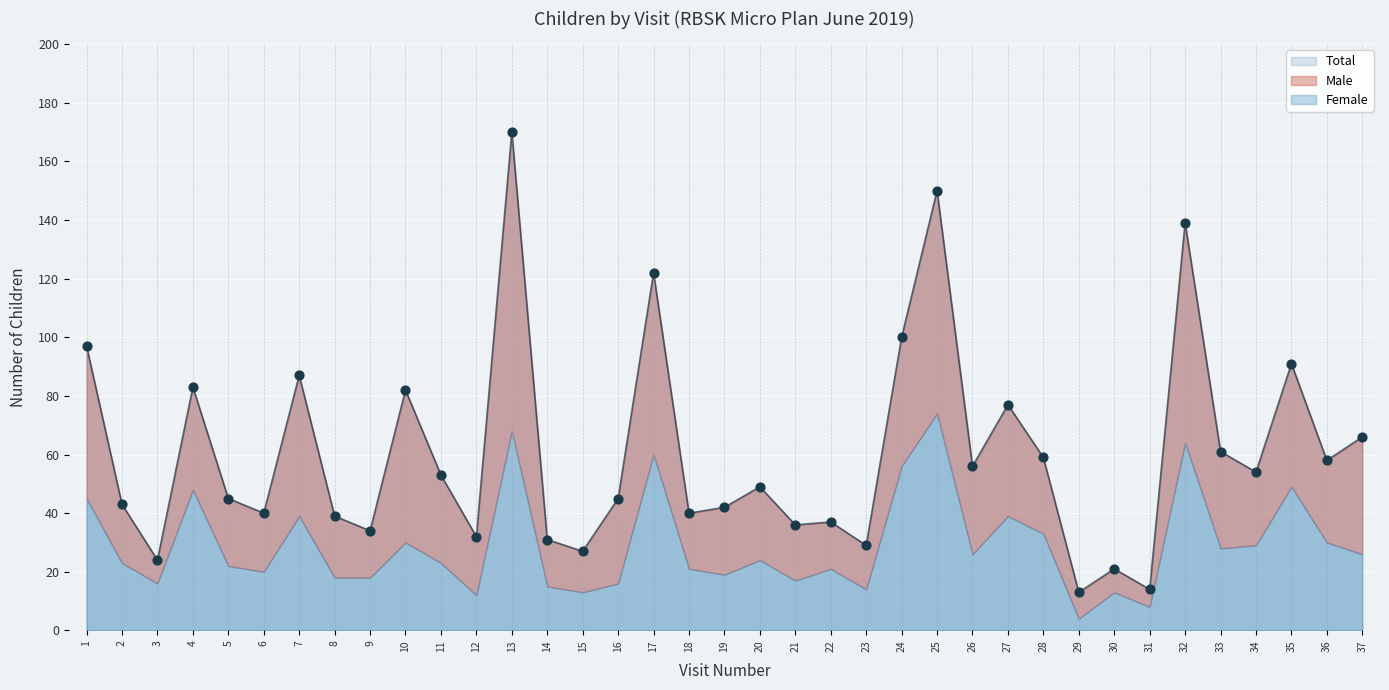

At how many categories does at least one series exceed 120?

4